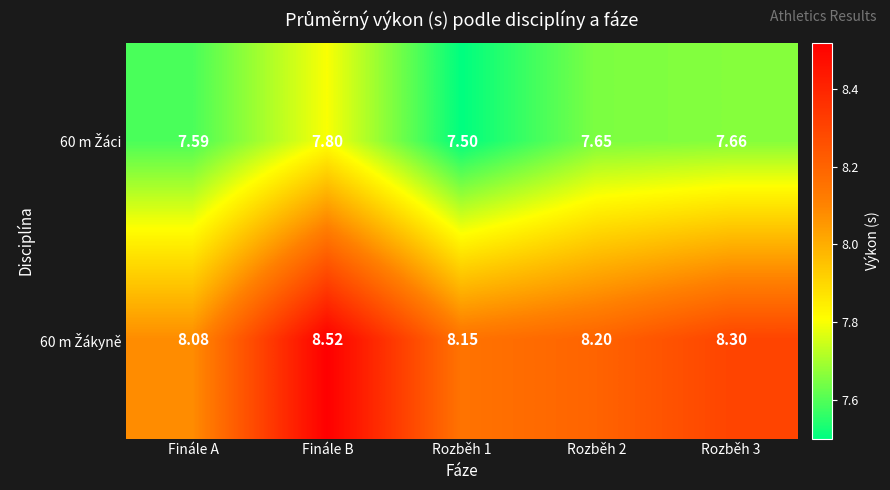

Which label corresponds to the largest value in the chart?

Finále B